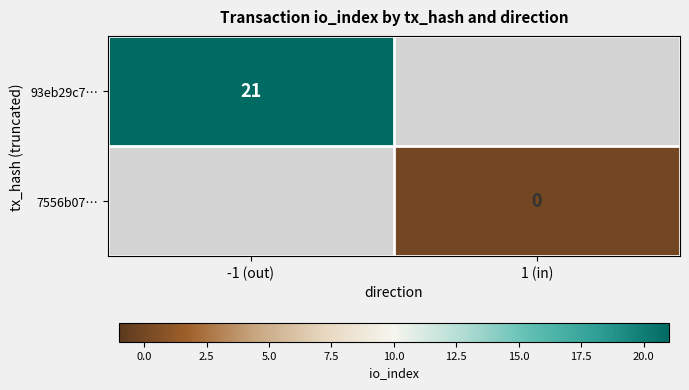

The 93eb29c7… series shows 21 at -1 (out). True or false?

True